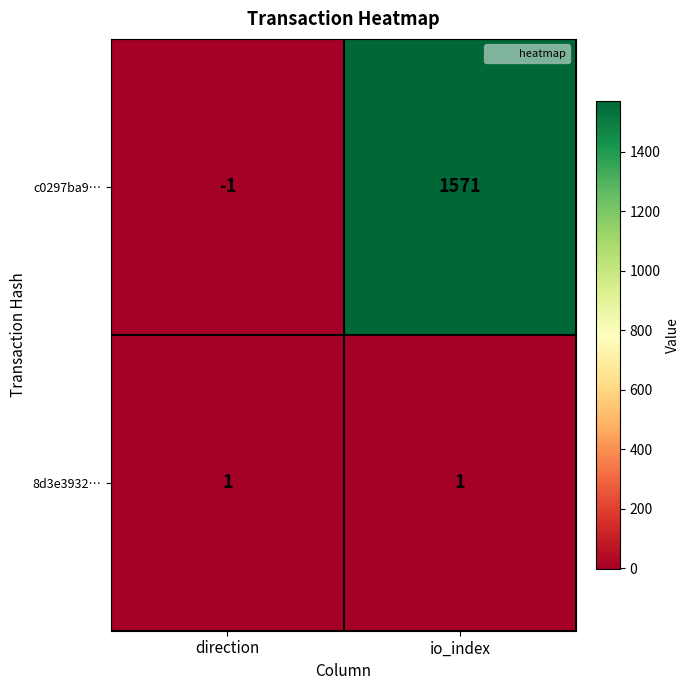

The value of c0297ba9… at direction is 0. True or false?

False